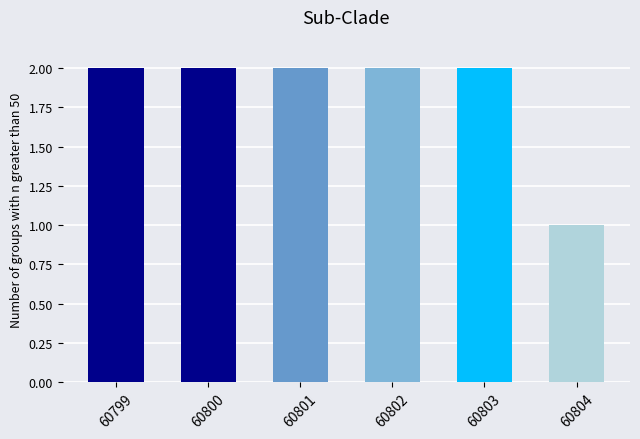

Reading right to left, list all the values displayed in this chart.

60804=1	60803=2	60802=2	60801=2	60800=2	60799=2